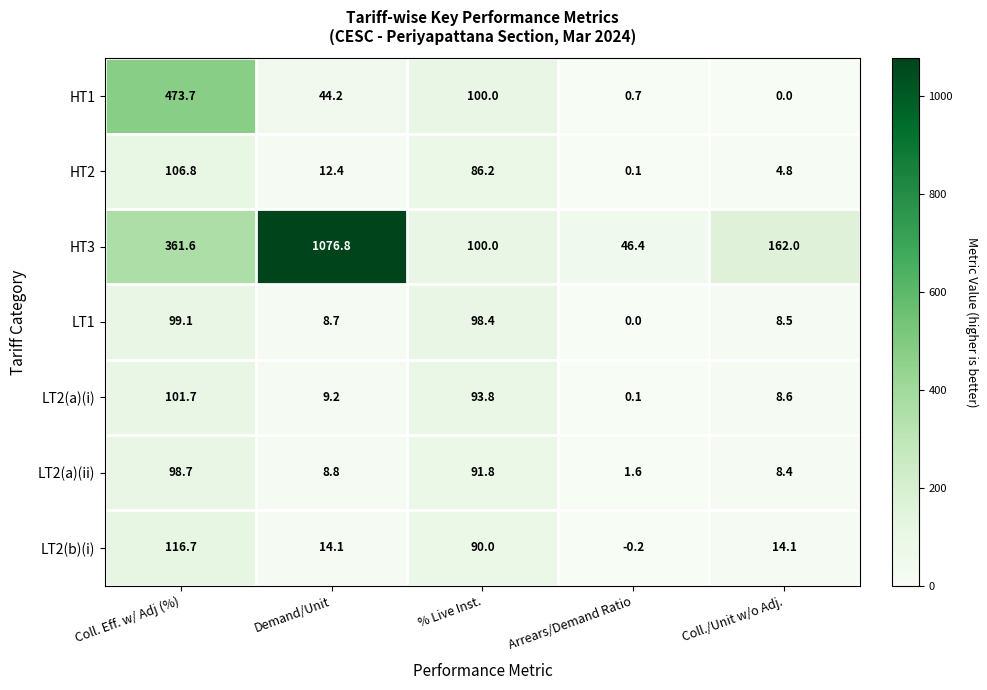

Which category has the lowest value in the HT2 series?

Arrears/Demand Ratio